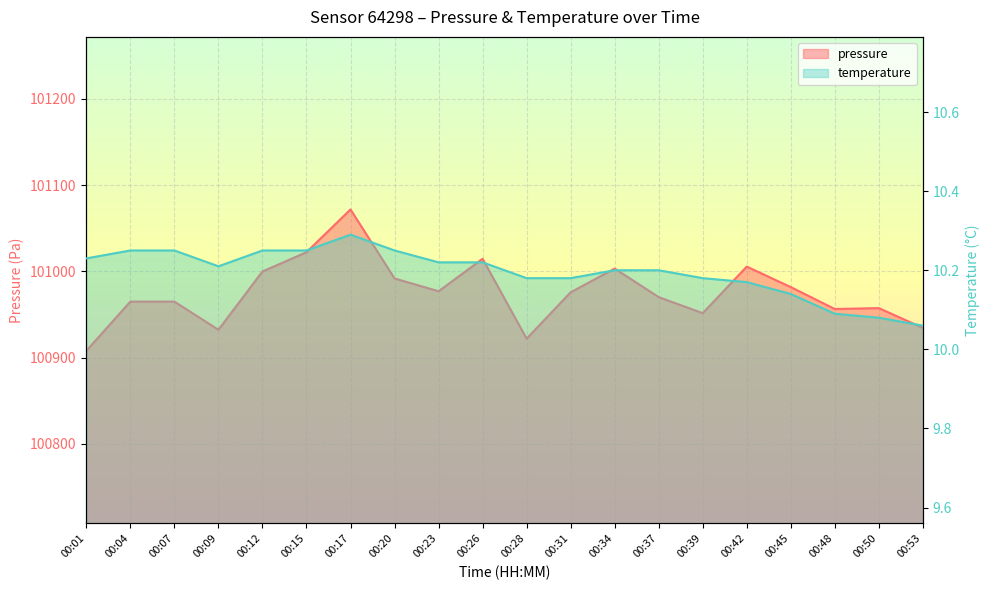

True or false: pressure has more than 2 interior local peaks.

True